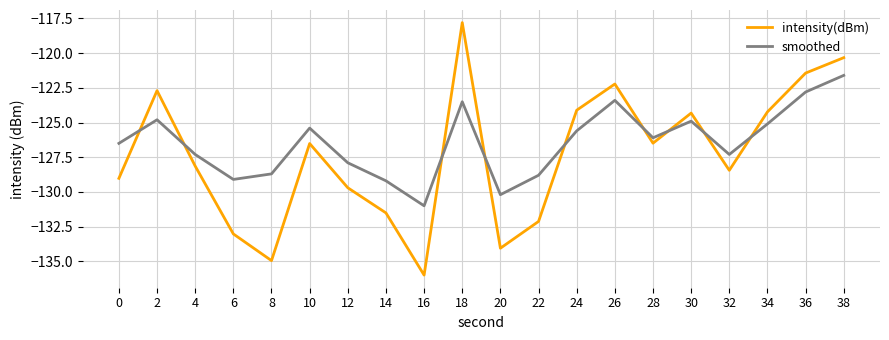

How many lines are shown in the chart?

2